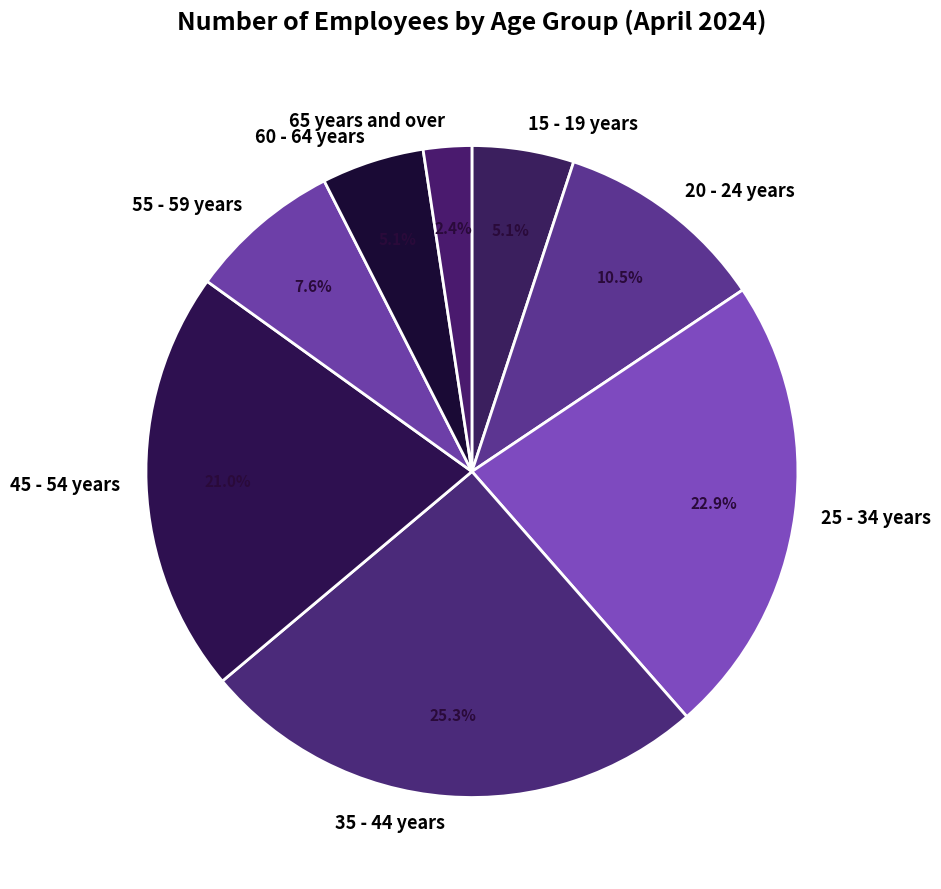

To the nearest percent, what is the average slice percentage?

12%